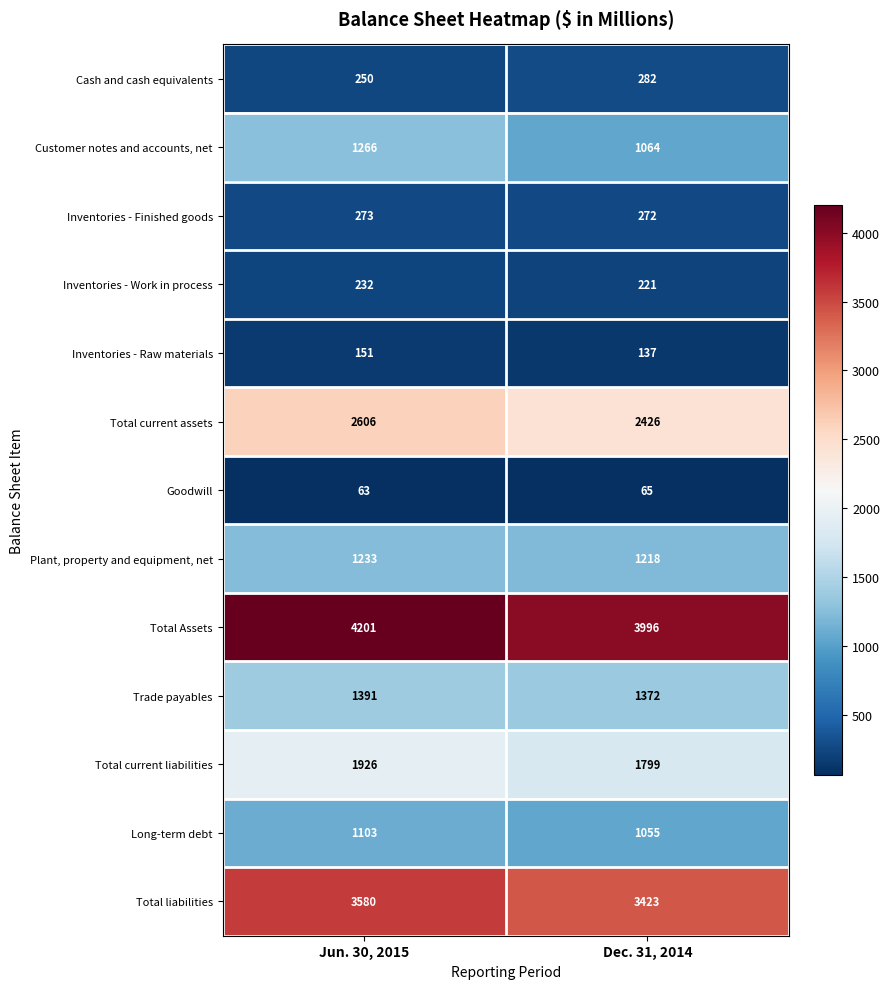

How many data points does each series have?

2